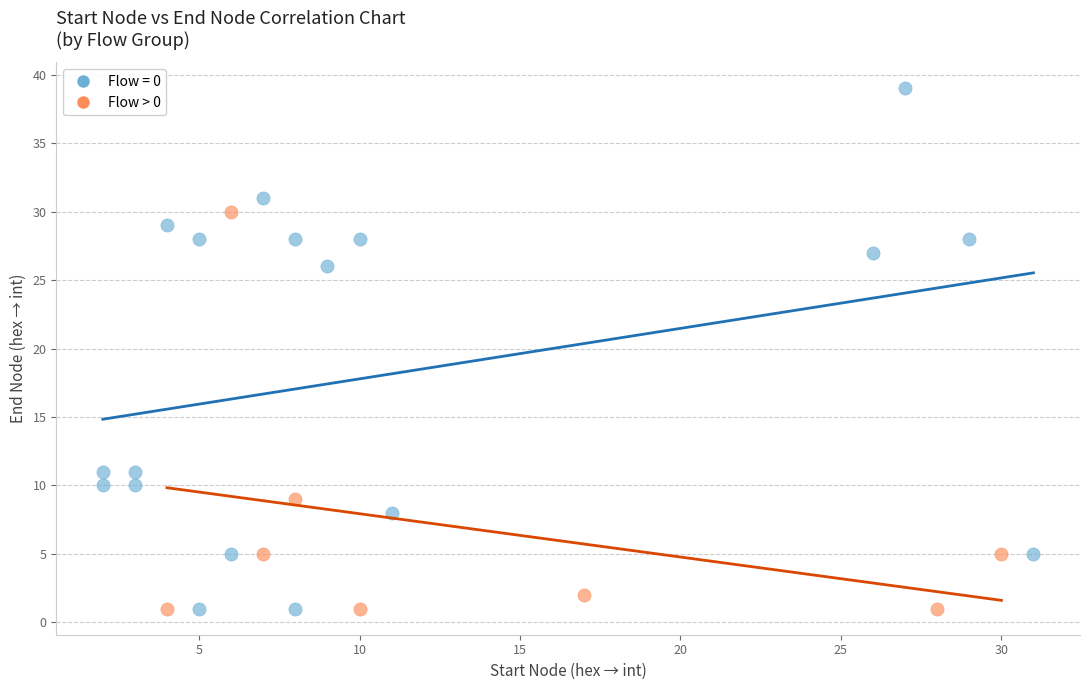

Which series contains the highest Y value?

Flow = 0